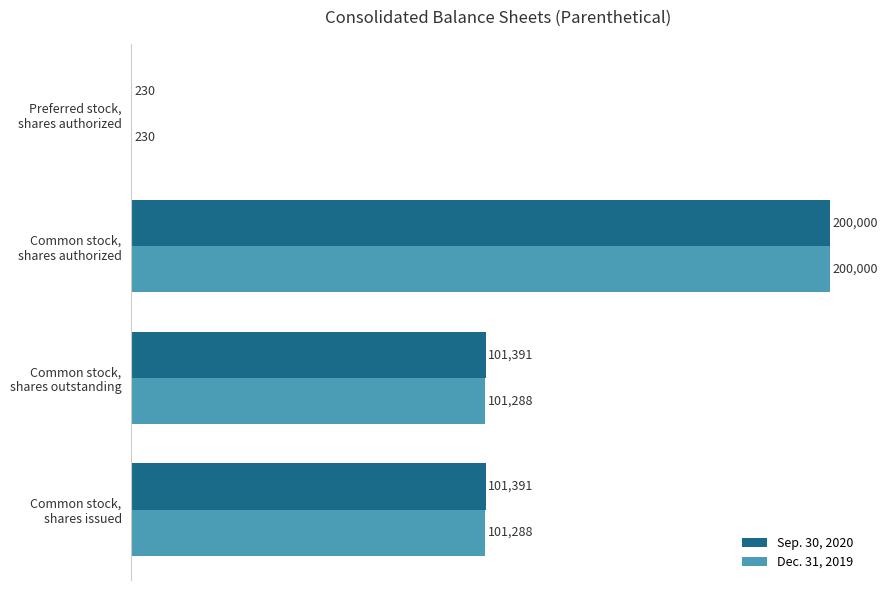

How many data points does each series have?

4